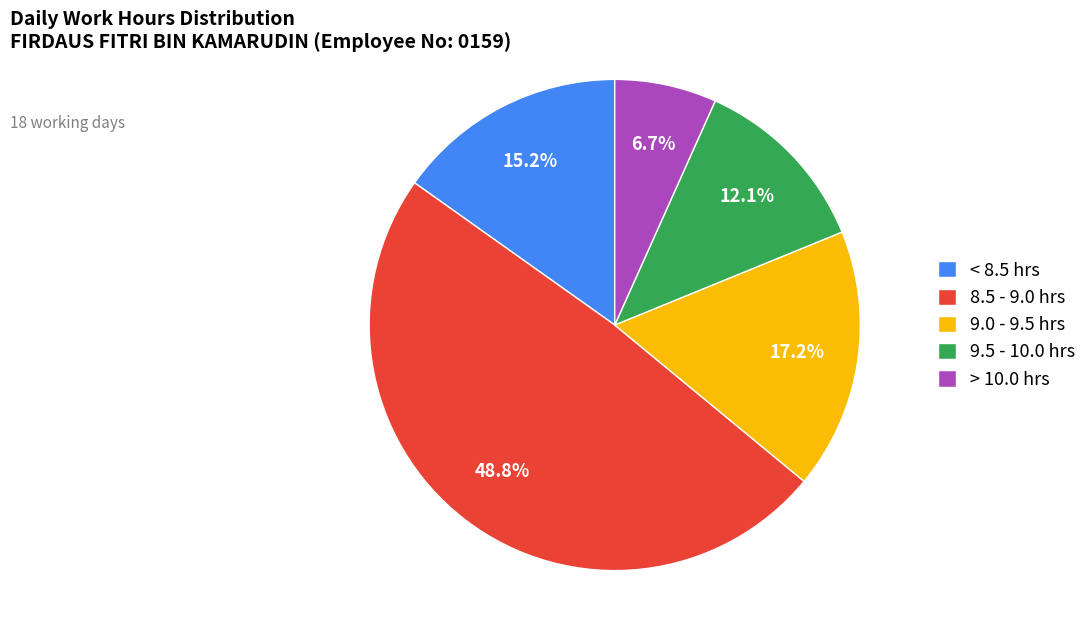

Is the sum of 9.0 - 9.5 hrs and < 8.5 hrs greater than half?

No